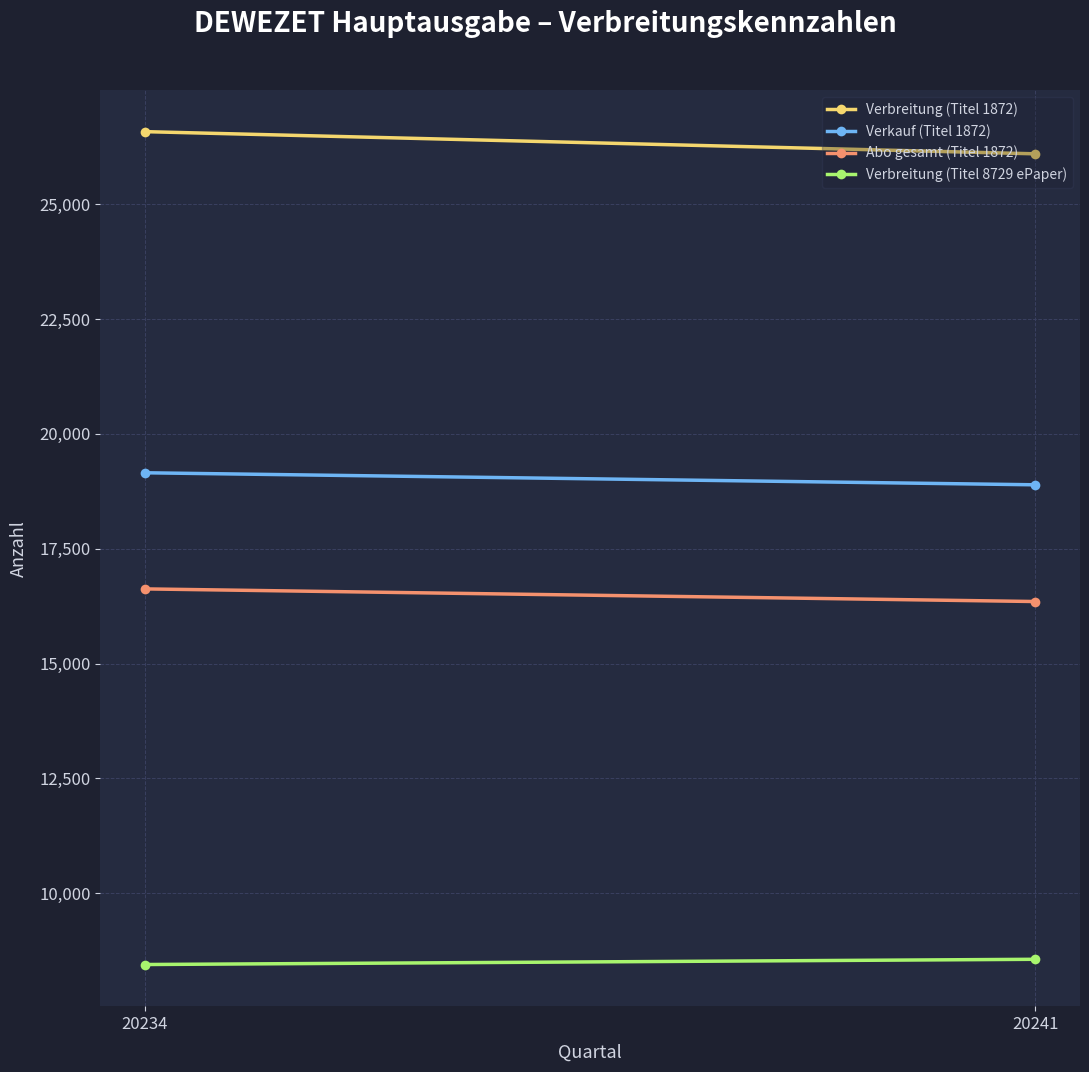

How many lines are shown in the chart?

4